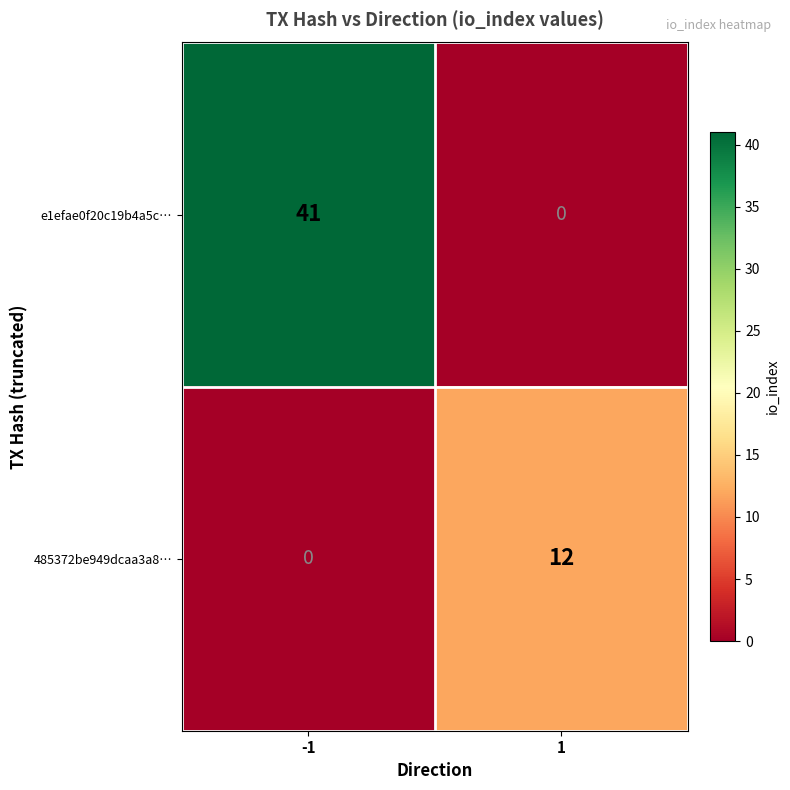

The value of e1efae0f20c19b4a5c… at -1 is 11. True or false?

False